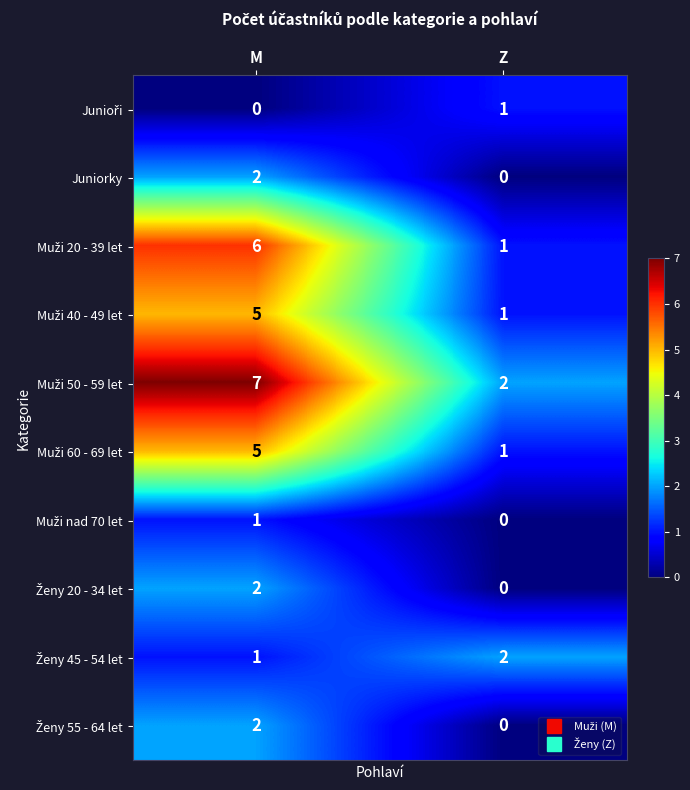

List the labels in order of Juniorky value, largest first.

M, Z